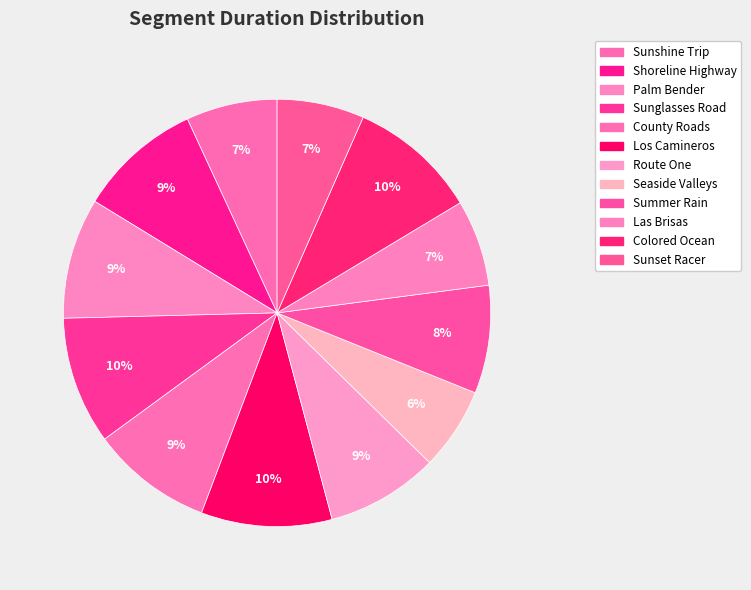

To the nearest percent, what percentage of the pie is Colored Ocean?

10%